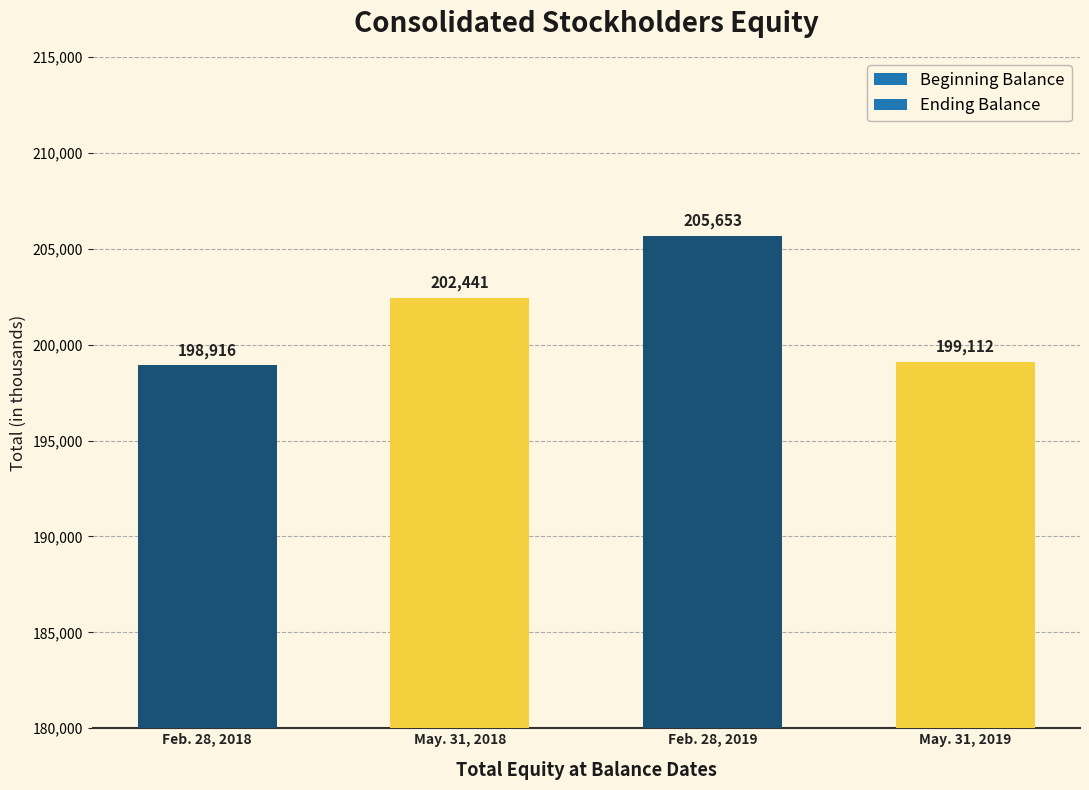

What is the difference between the maximum and minimum values in the 2018 Total series?

3525